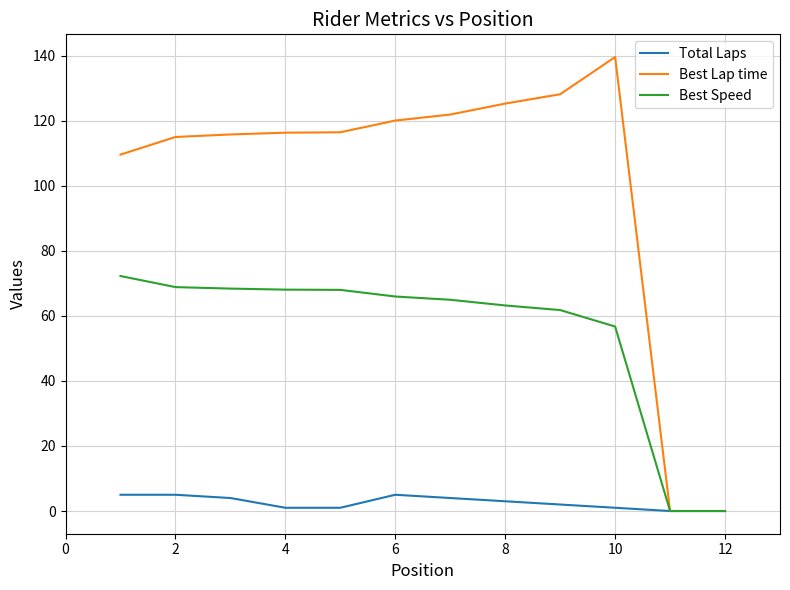

What is the maximum value for Total Laps?

5.0